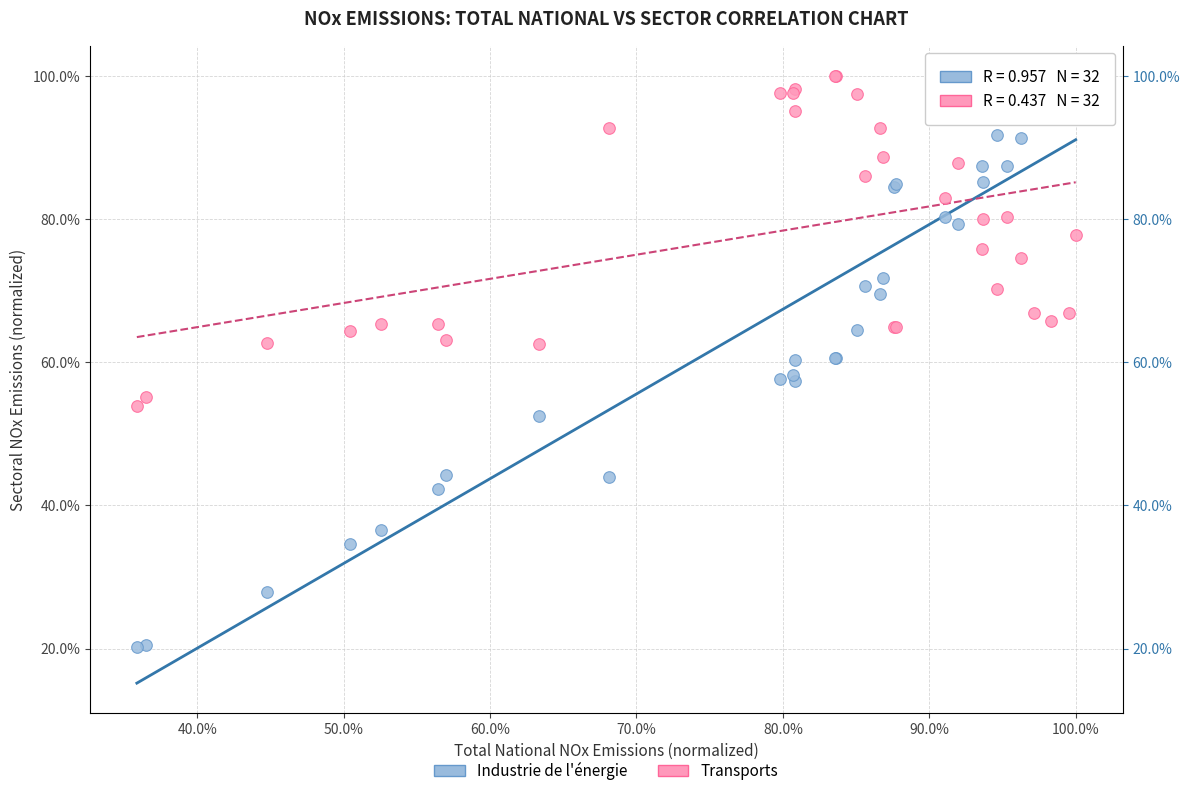

What are all the series names shown in the legend?

Industrie de l'énergie, Transports